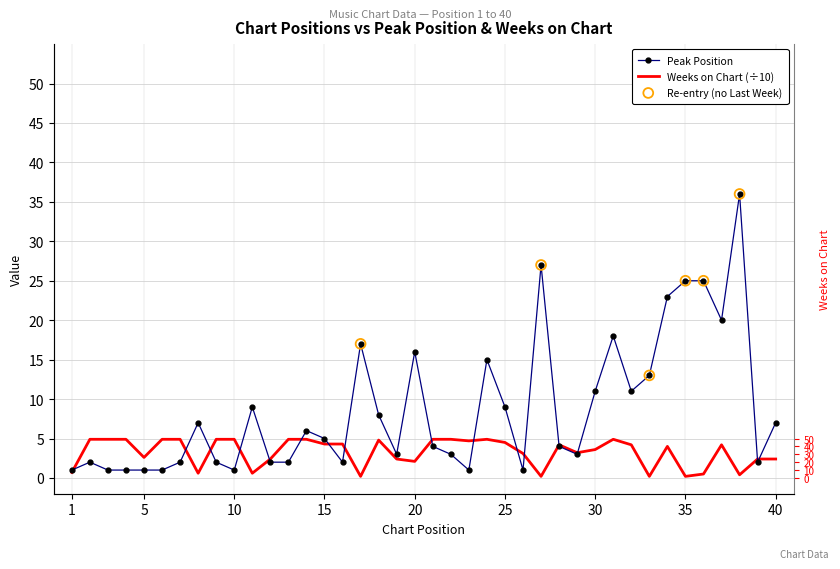

At how many categories does at least one series exceed 23?

4